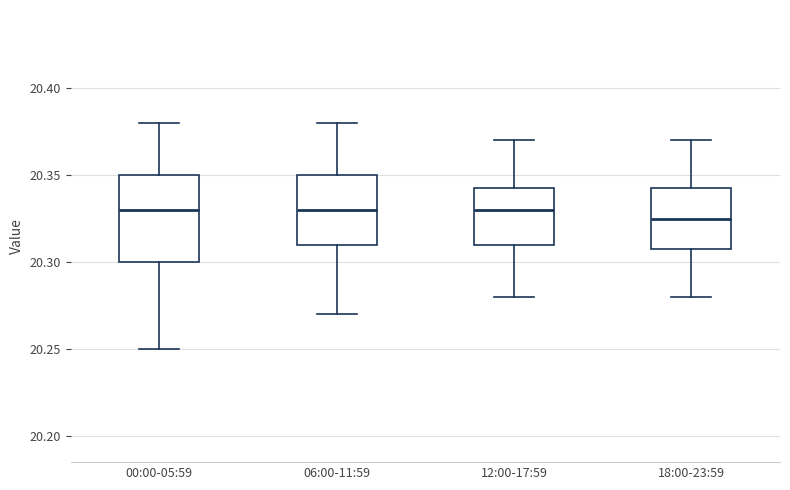

Reading left to right, read every box against the y-axis: the position of its median line, the range the box covers, and the ends of its whiskers. The values are not printed on the chart, so give them approximately, as read against the axis.

00:00-05:59: median 20.330, box 20.300 to 20.350, whiskers 20.250 to 20.380
06:00-11:59: median 20.330, box 20.310 to 20.350, whiskers 20.270 to 20.380
12:00-17:59: median 20.330, box 20.310 to 20.345, whiskers 20.280 to 20.370
18:00-23:59: median 20.325, box 20.310 to 20.345, whiskers 20.280 to 20.370